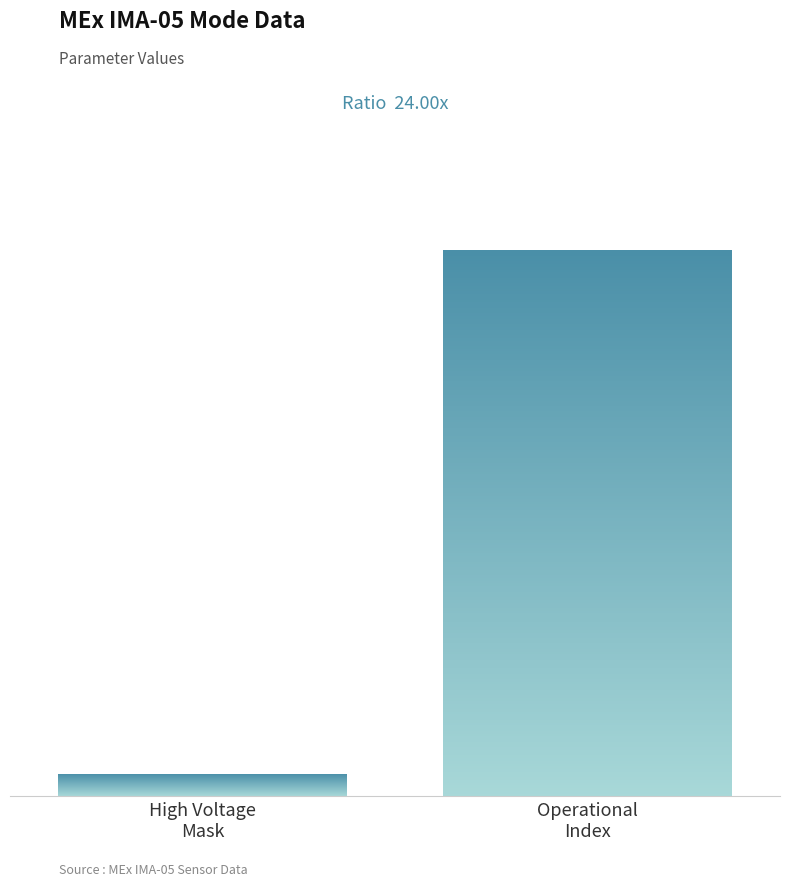

Are the bars horizontal?

No